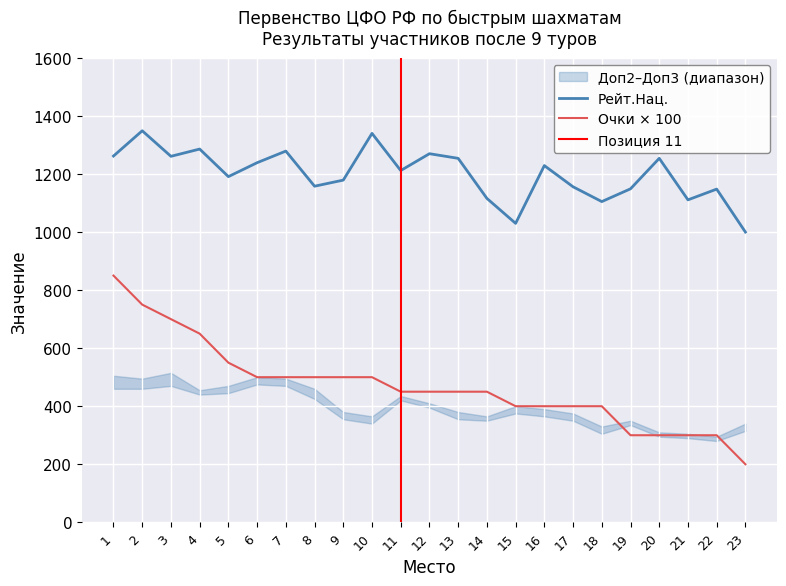

The value of Рейт.Нац. at 11 is 1857. True or false?

False